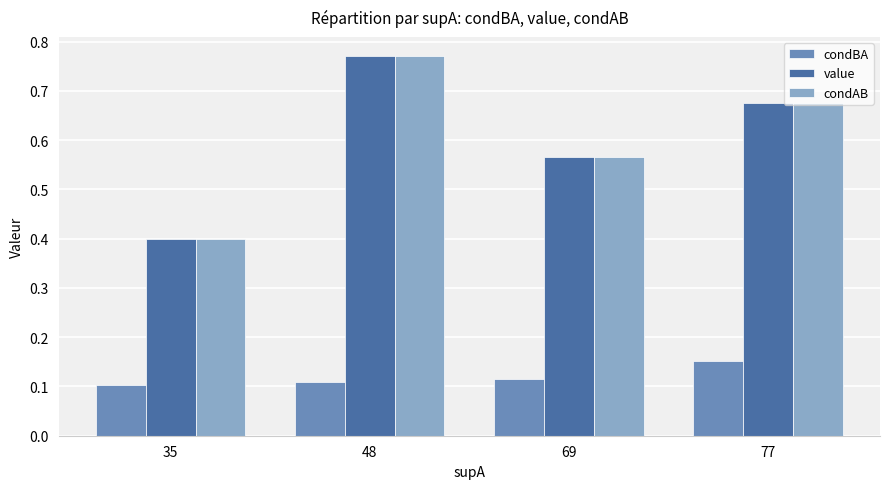

What is the difference between the maximum and minimum values in the condAB series?

0.4